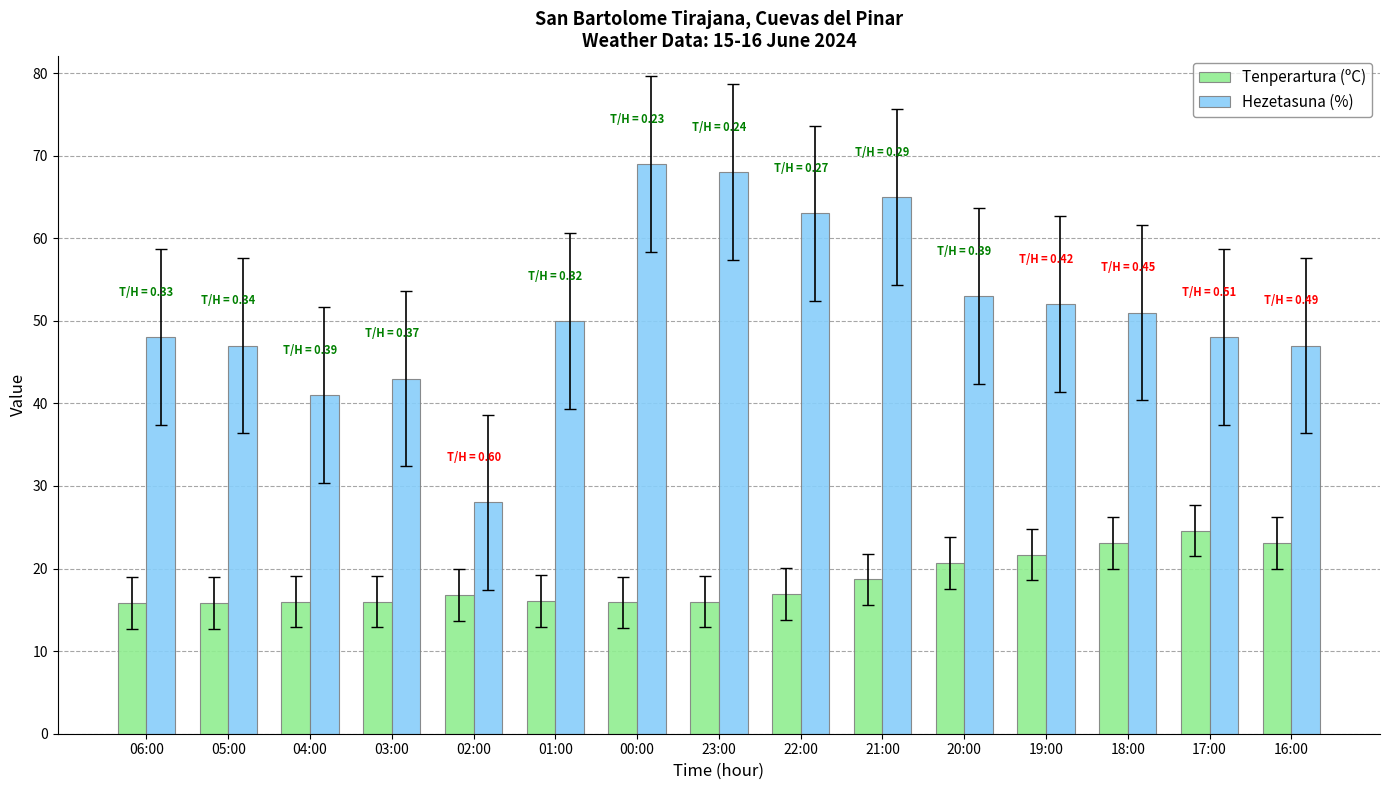

Which series has the largest total across all categories?

Hezetasuna (%)